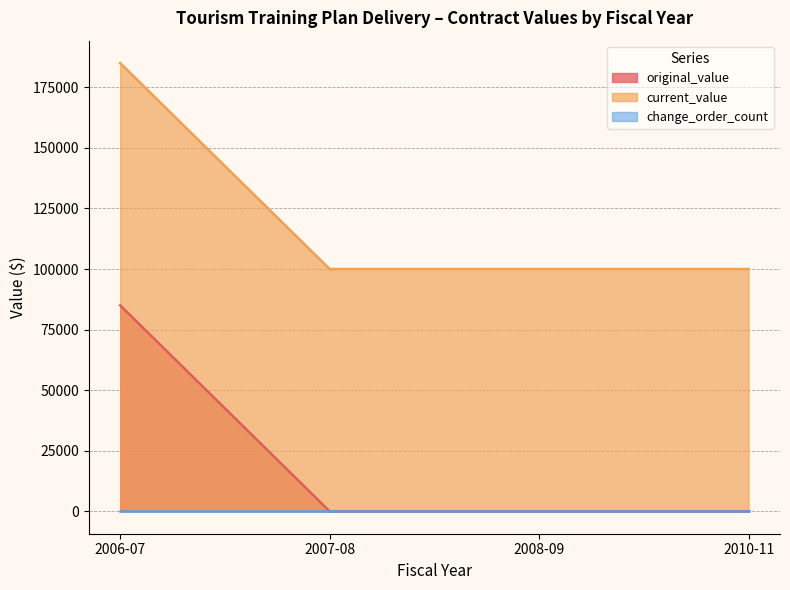

What is the maximum value shown in the chart?

185000